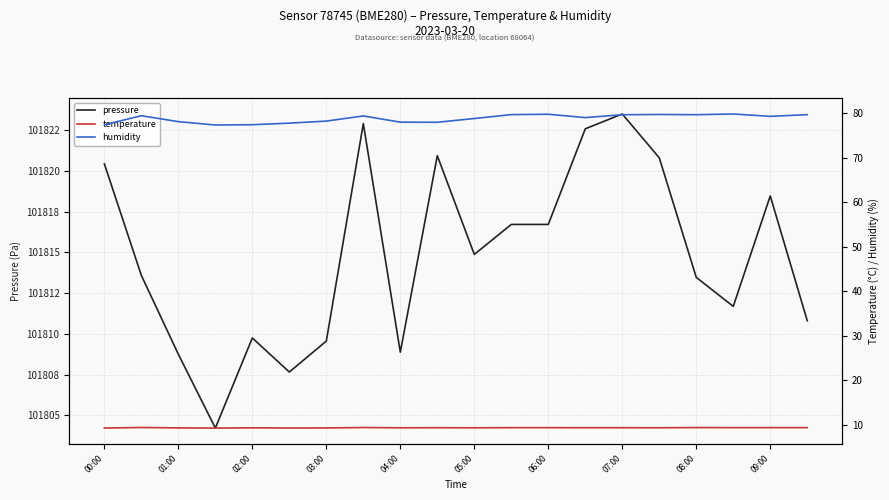

Which series has the widest spread of values?

pressure